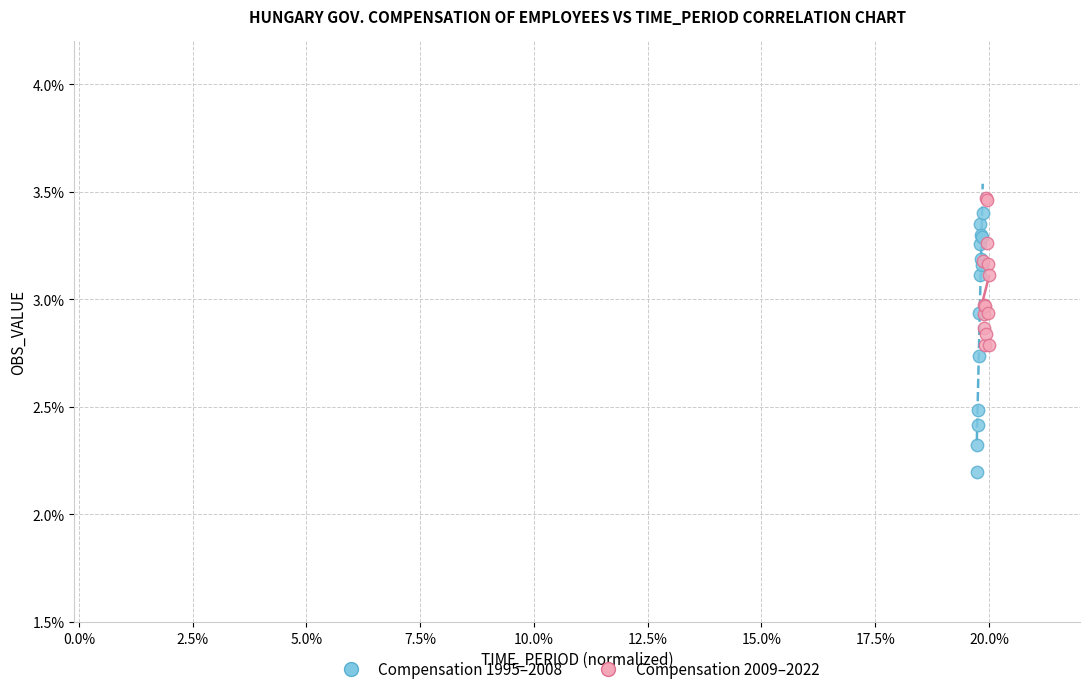

Which series contains the lowest Y value?

Compensation 1995–2008